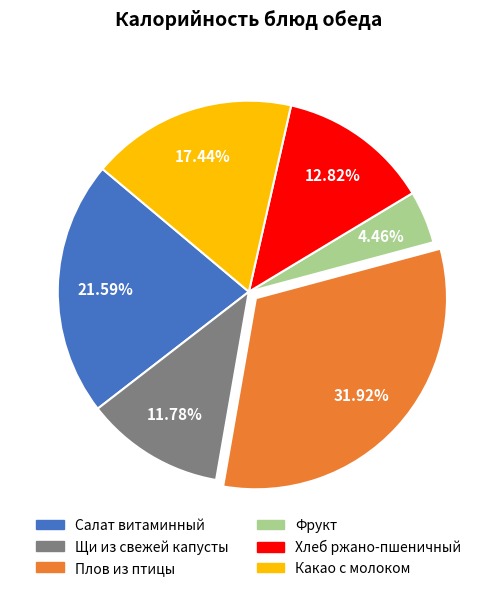

Rank the categories by value from lowest to highest.

Фрукт, Щи из свежей капусты, Хлеб ржано-пшеничный, Какао с молоком, Салат витаминный, Плов из птицы